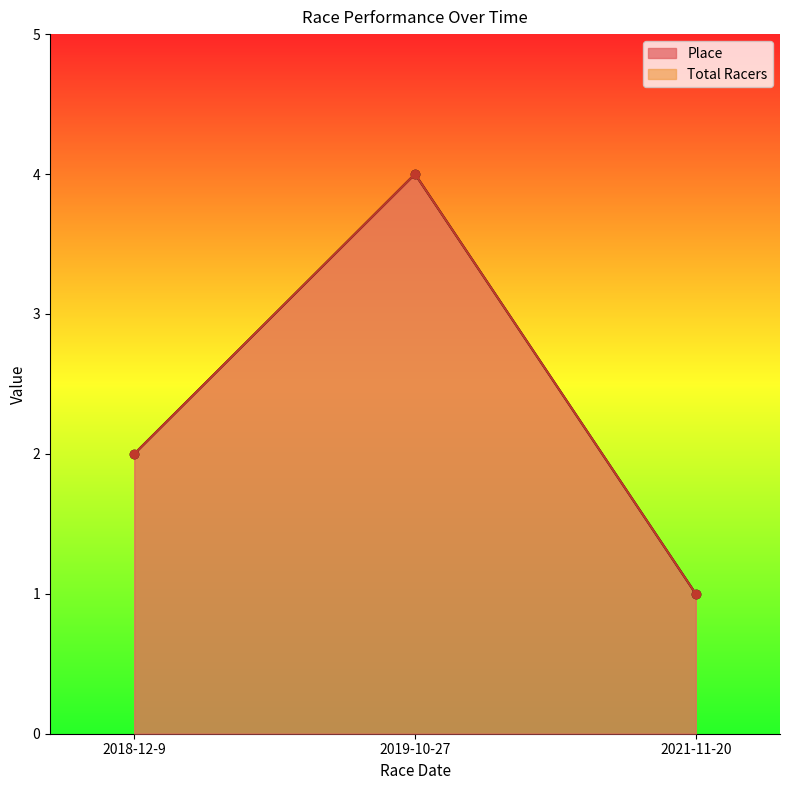

Which category has the lowest value in the Place series?

2021-11-20